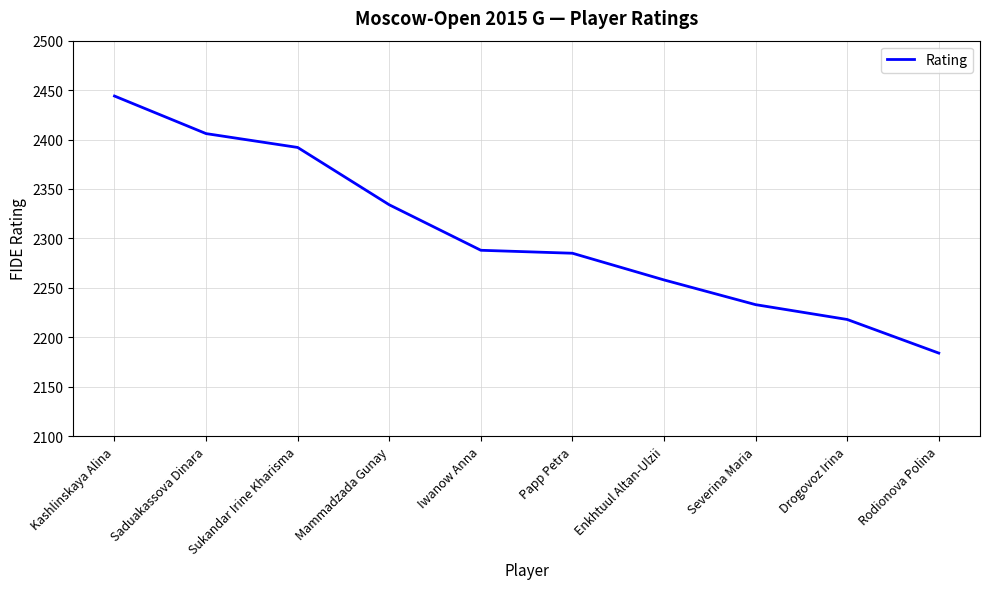

What is the difference between the values at Mammadzada Gunay and Sukandar Irine Kharisma?

58